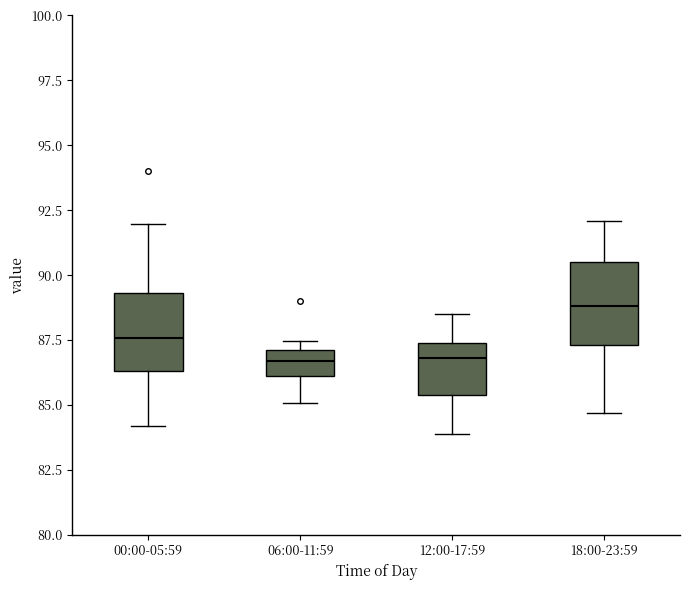

Reading left to right, transcribe this box plot: for each box, give where its median line is, the range the box spans, and where its two whiskers end, as read against the y-axis. The values are not printed on the chart, so give them approximately, as read against the axis.

00:00-05:59: median 87.5, box 86.5 to 89.5, whiskers 84.0 to 92.0
06:00-11:59: median 86.5, box 86.0 to 87.0, whiskers 85.0 to 87.5
12:00-17:59: median 87.0, box 85.5 to 87.5, whiskers 84.0 to 88.5
18:00-23:59: median 89.0, box 87.5 to 90.5, whiskers 84.5 to 92.0